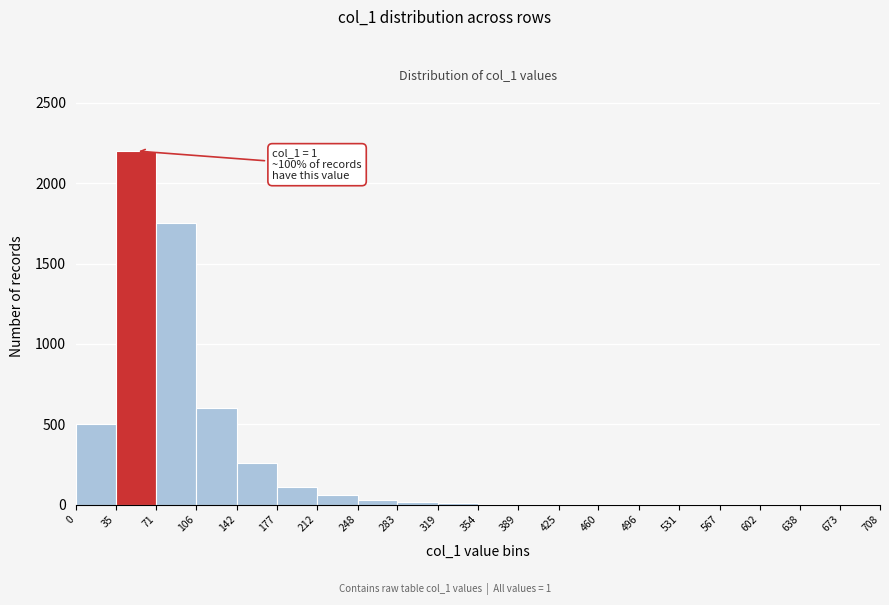

Over which range of the x-axis is the bar tallest?

35 to 71